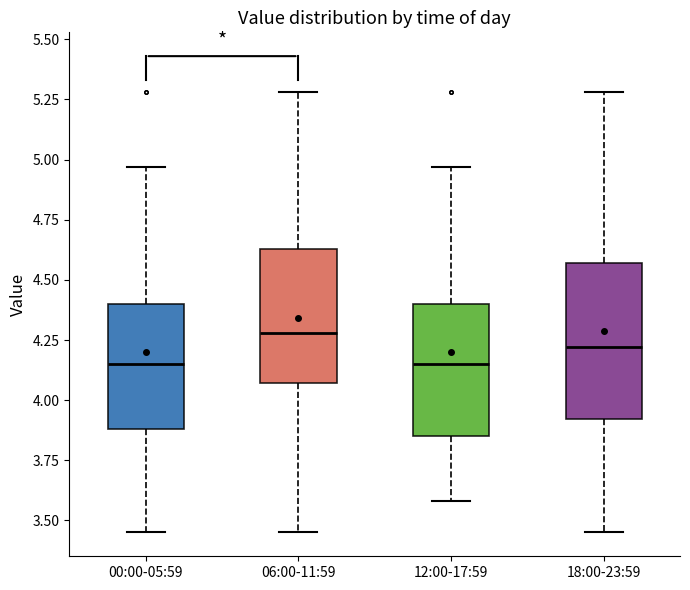

Where does the lower whisker of the box for 06:00-11:59 end on the y-axis? The values are not printed on the chart, so give them approximately, as read against the axis.

3.45